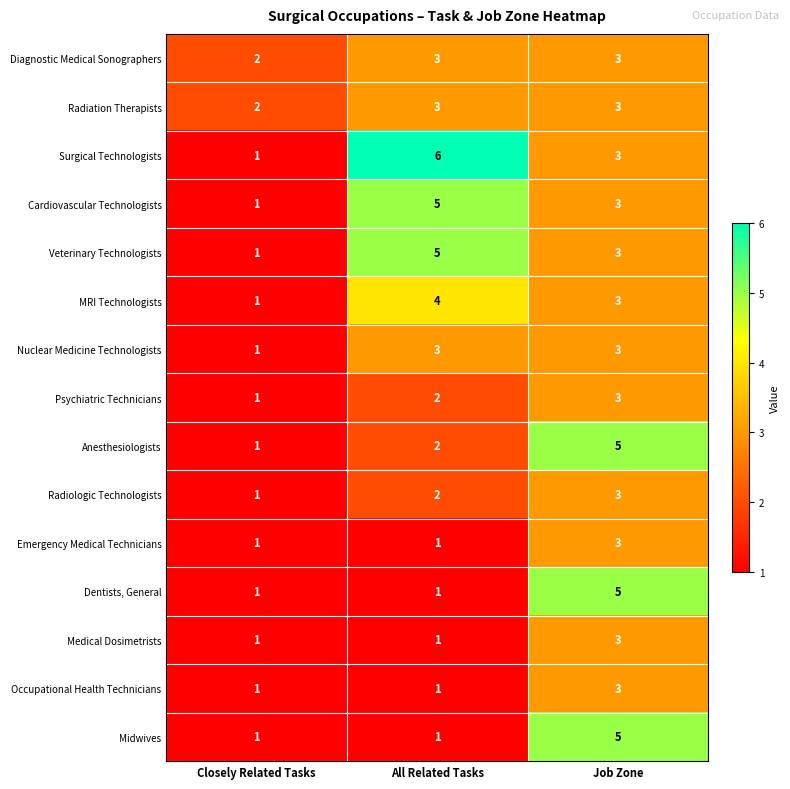

Which category has the highest value in the Cardiovascular Technologists series?

All Related Tasks